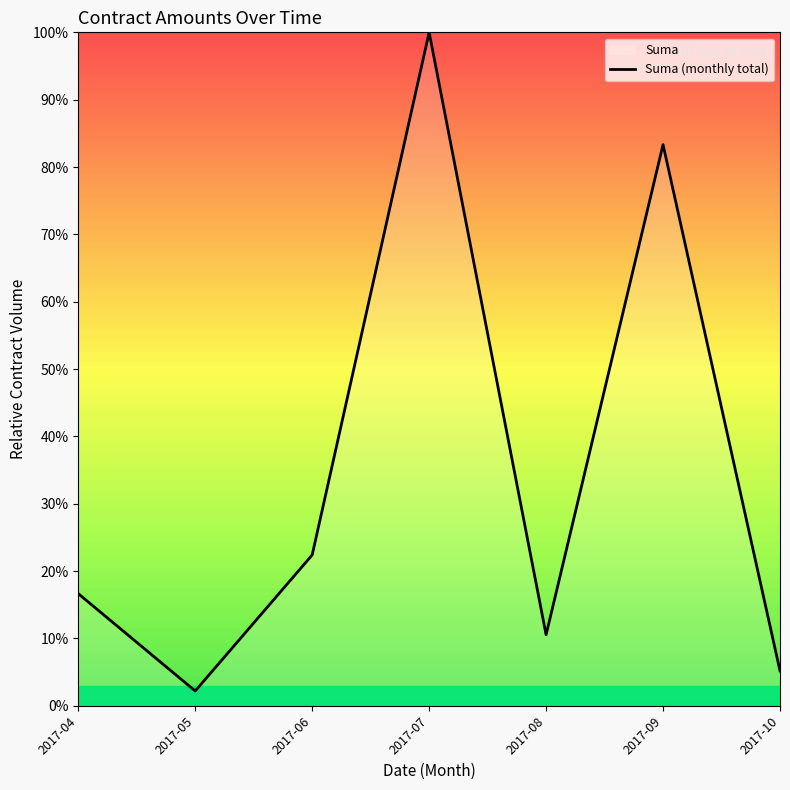

Count the number of values greater than 16.

4